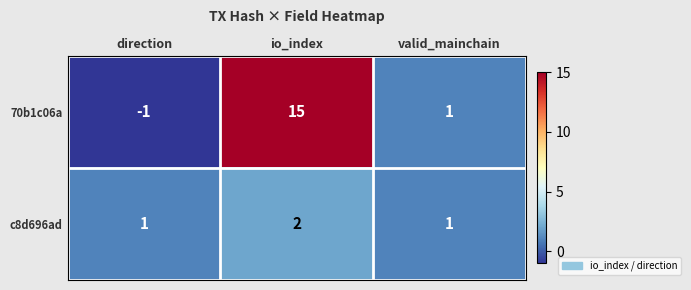

Is it true that 70b1c06a equals 26 at io_index?

False